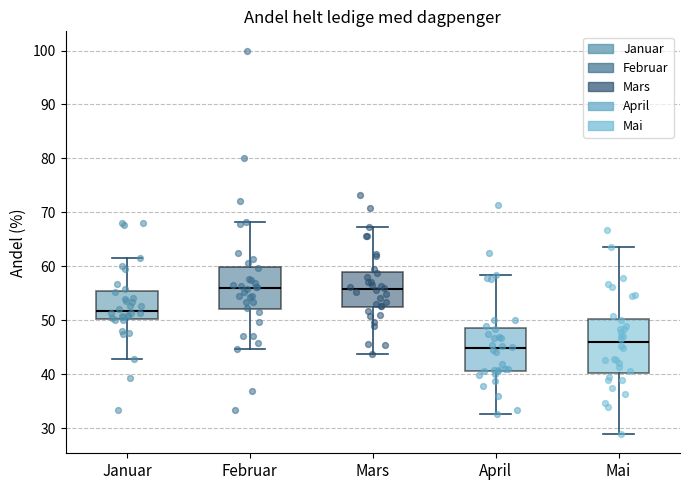

Reading left to right, transcribe this box plot: for each box, give where its median line is, the range the box spans, and where its two whiskers end, as read against the y-axis. The values are not printed on the chart, so give them approximately, as read against the axis.

Januar: median 52, box 50 to 55, whiskers 43 to 62
Februar: median 56, box 52 to 60, whiskers 45 to 68
Mars: median 56, box 52 to 59, whiskers 44 to 67
April: median 45, box 41 to 48, whiskers 33 to 58
Mai: median 46, box 40 to 50, whiskers 29 to 64